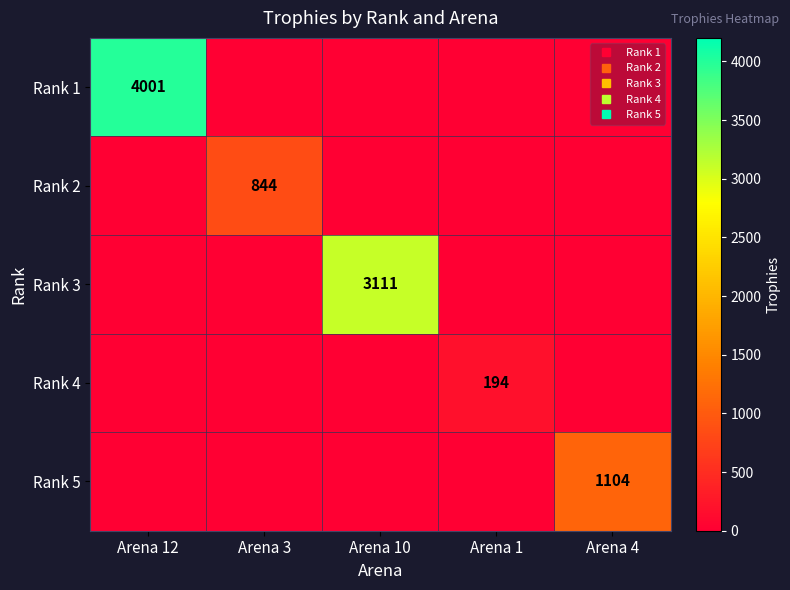

The Rank 2 series shows -401 at Arena 10. True or false?

False